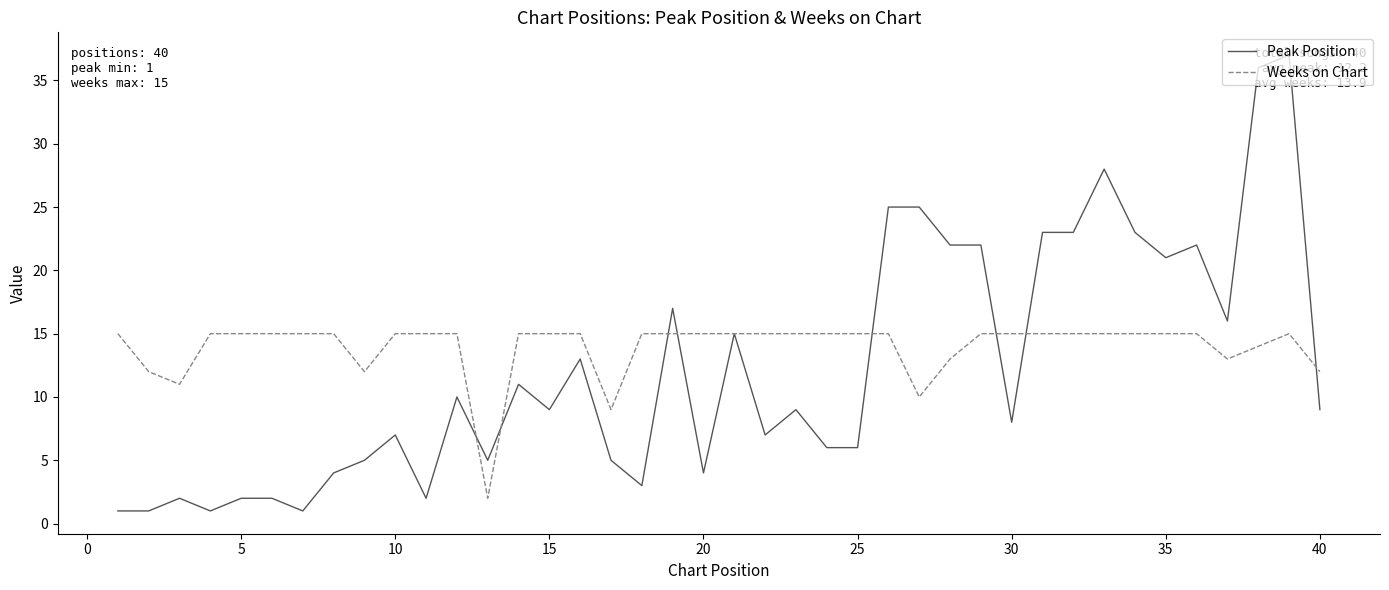

Reading right to left, what are all the values shown in this chart?

Peak Position: 9	37	36	16	22	21	23	28	23	23	8	22	22	25	25	6	6	9	7	15	4	17	3	5	13	9	11	5	10	2	7	5	4	1	2	2	1	2	1	1
Weeks on Chart: 12	15	14	13	15	15	15	15	15	15	15	15	13	10	15	15	15	15	15	15	15	15	15	9	15	15	15	2	15	15	15	12	15	15	15	15	15	11	12	15